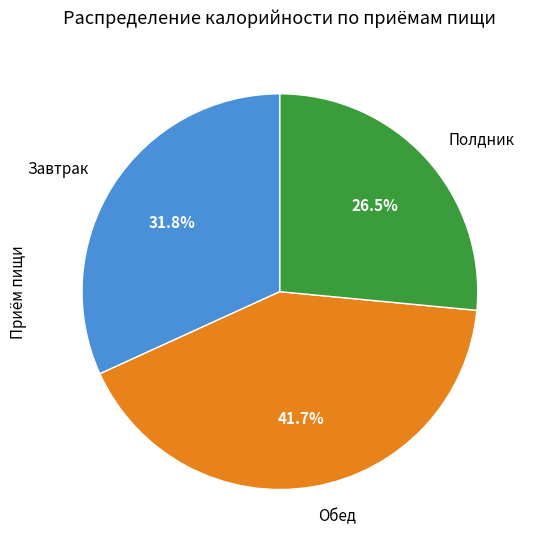

Rank the categories by value from lowest to highest.

Полдник, Завтрак, Обед